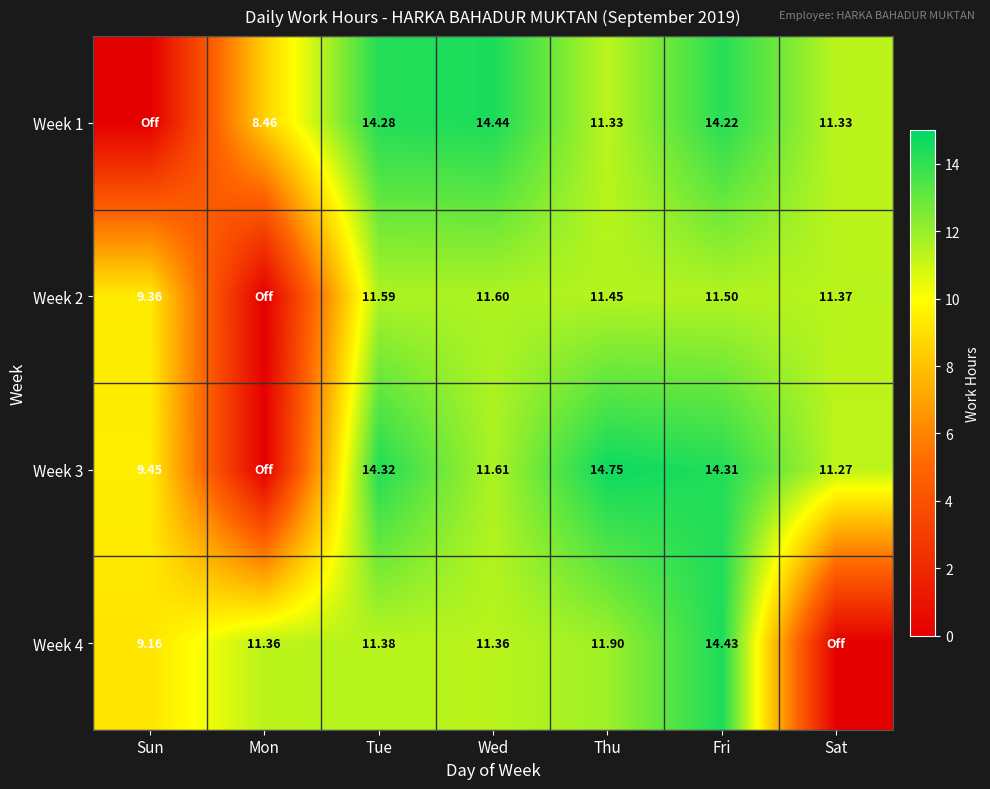

Is the value of Week 3 at Thu greater than the value of Week 2 at Sun?

Yes